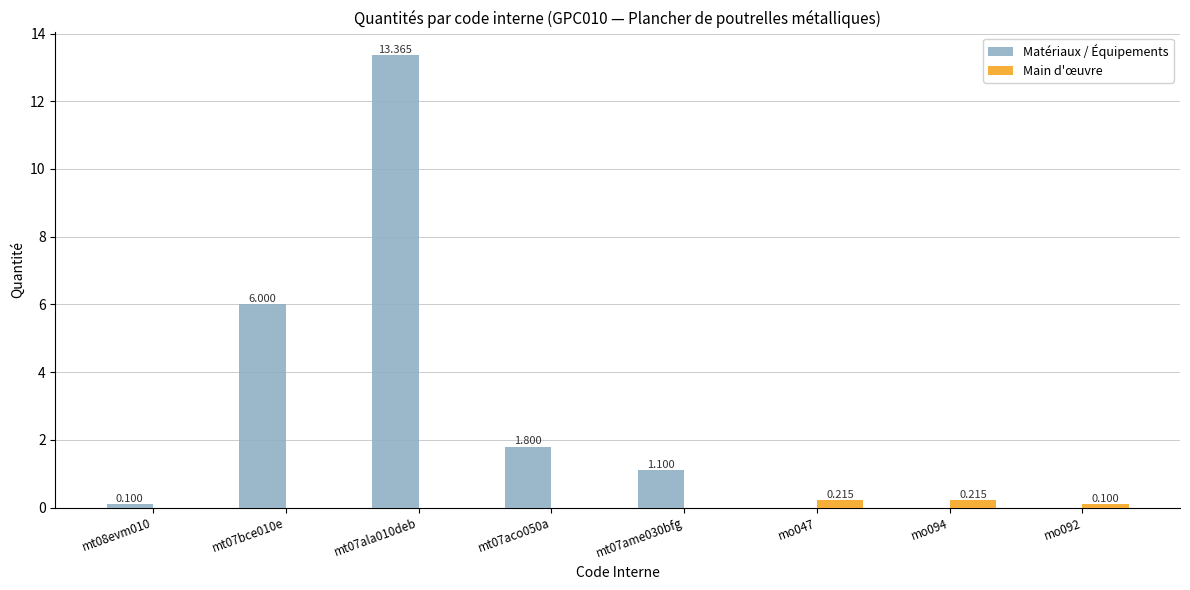

Which series changed the most between mt08evm010 and mo094?

Main d'œuvre